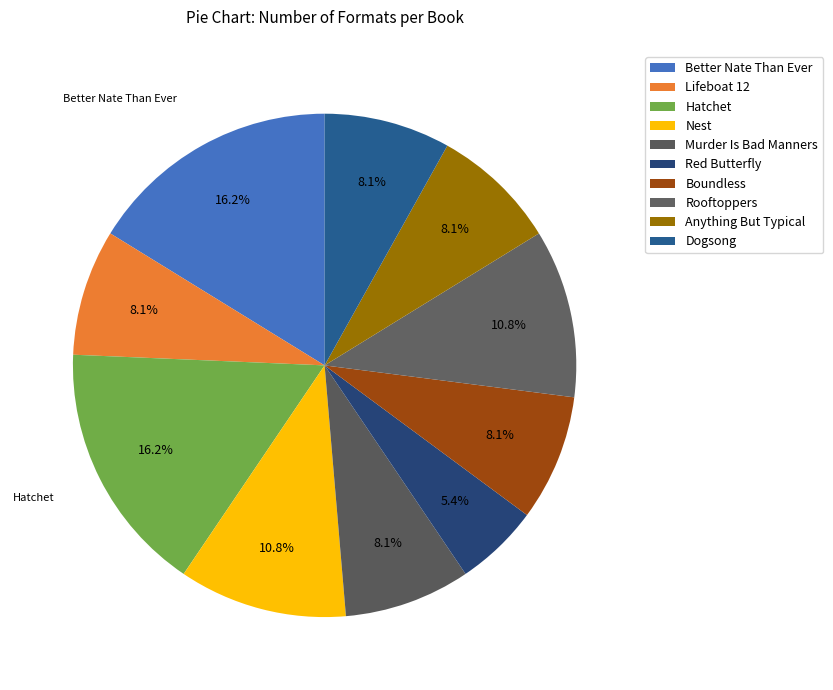

To the nearest percent, what portion does Boundless represent?

8%